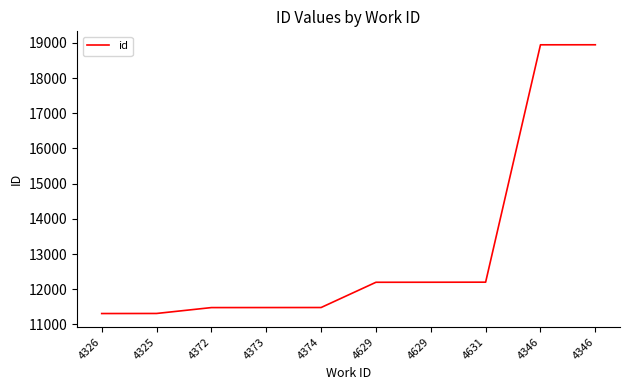

Where is the data nearest to the value 15126?

4631